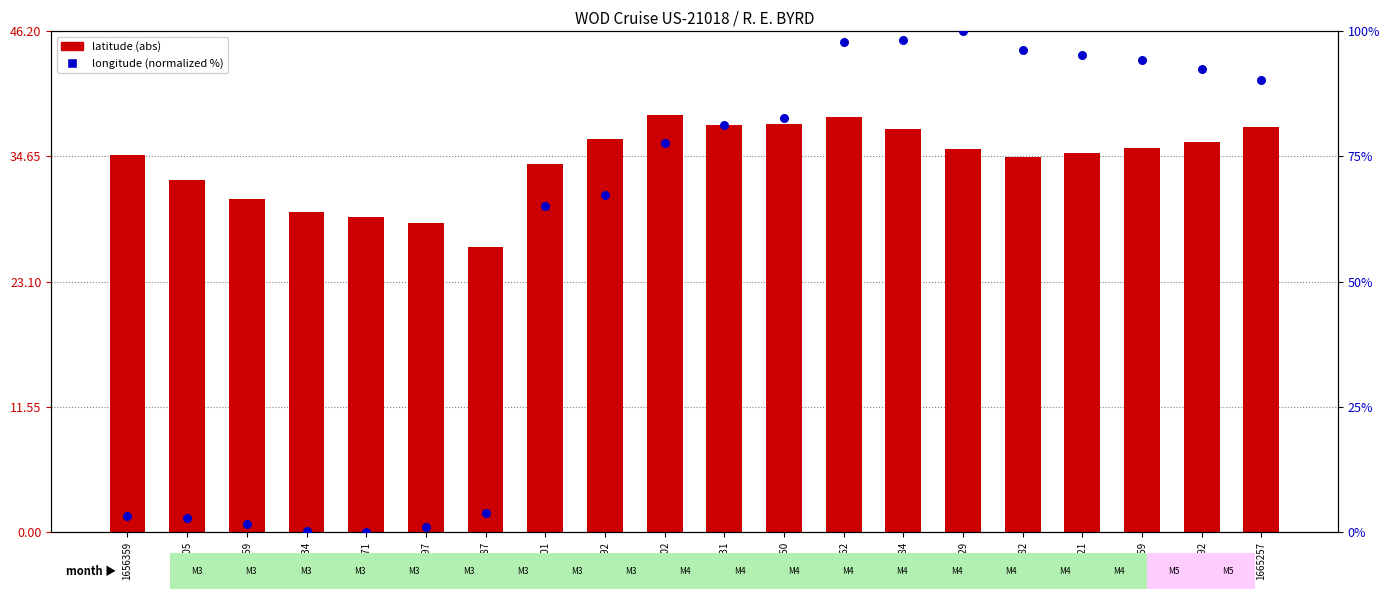

Which series contains the lowest Y value?

longitude (normalized %)